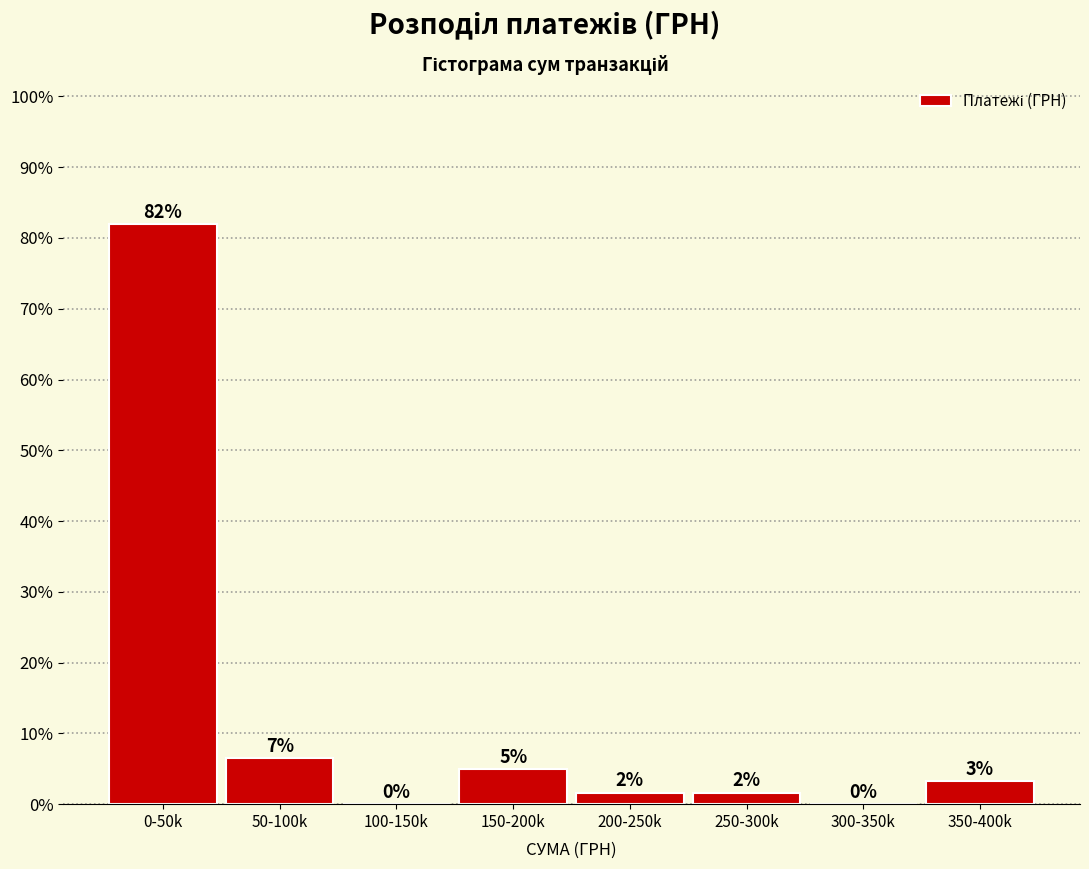

Are the bars horizontal?

No